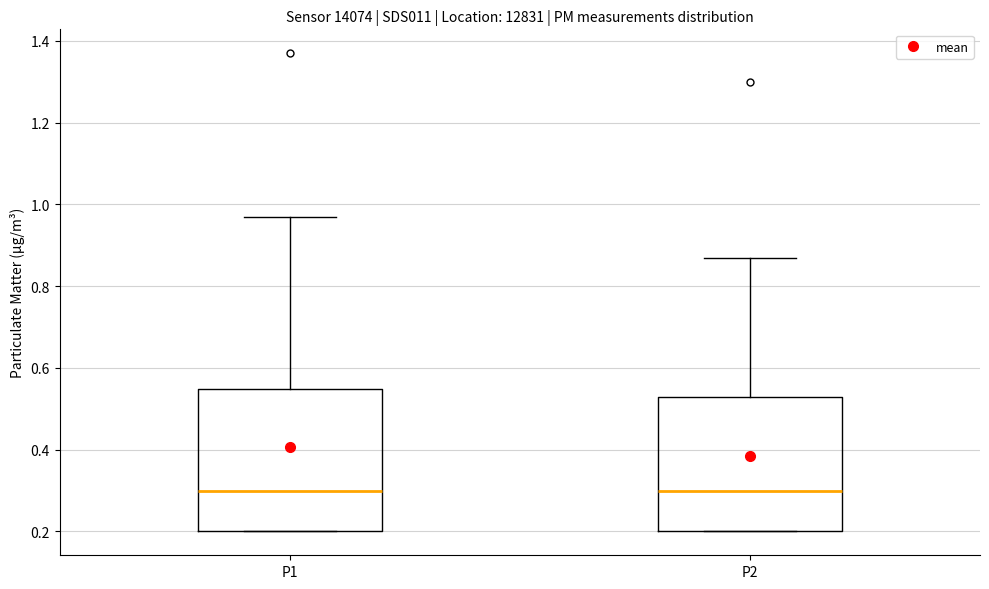

Reading left to right, read every box against the y-axis: the position of its median line, the range the box covers, and the ends of its whiskers. The values are not printed on the chart, so give them approximately, as read against the axis.

P1: median 0.30, box 0.20 to 0.54, whiskers 0.20 to 0.98
P2: median 0.30, box 0.20 to 0.54, whiskers 0.20 to 0.88